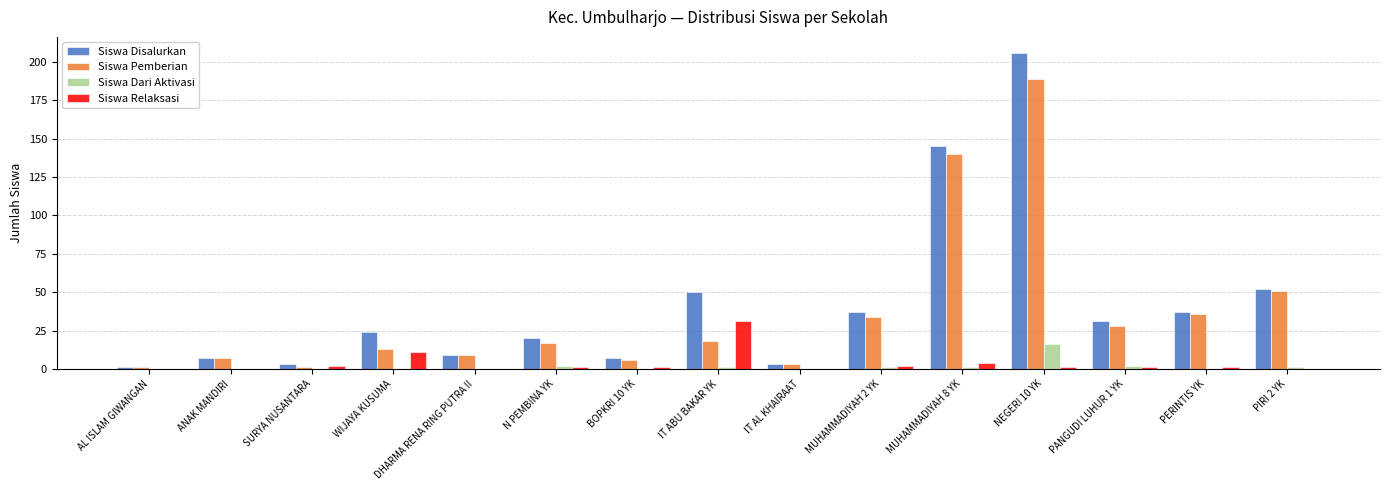

Count the number of data series in this chart.

4